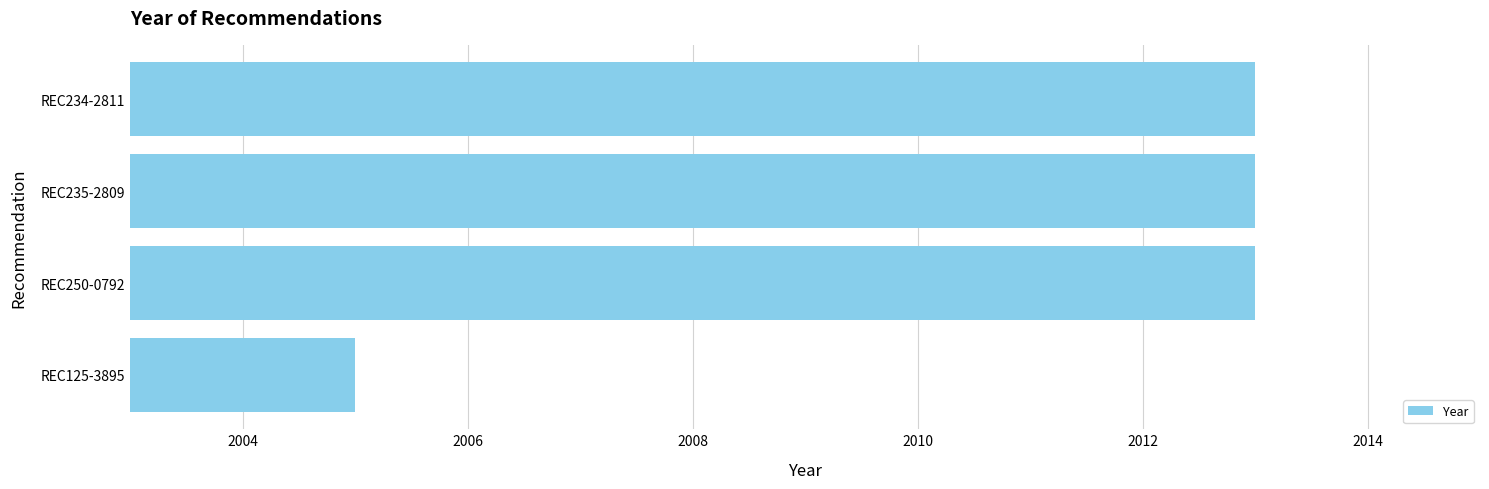

What is the average value?

2011